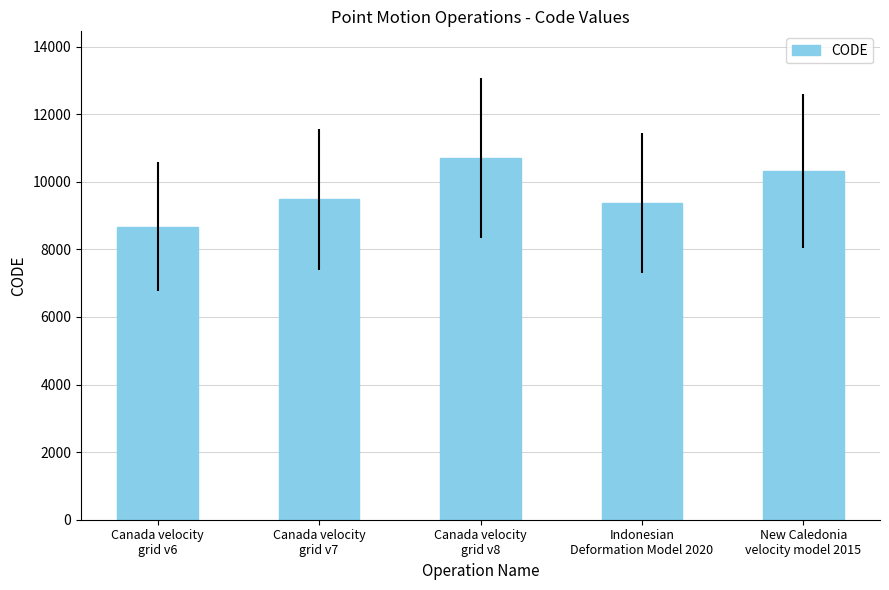

Does the chart contain any negative values?

No